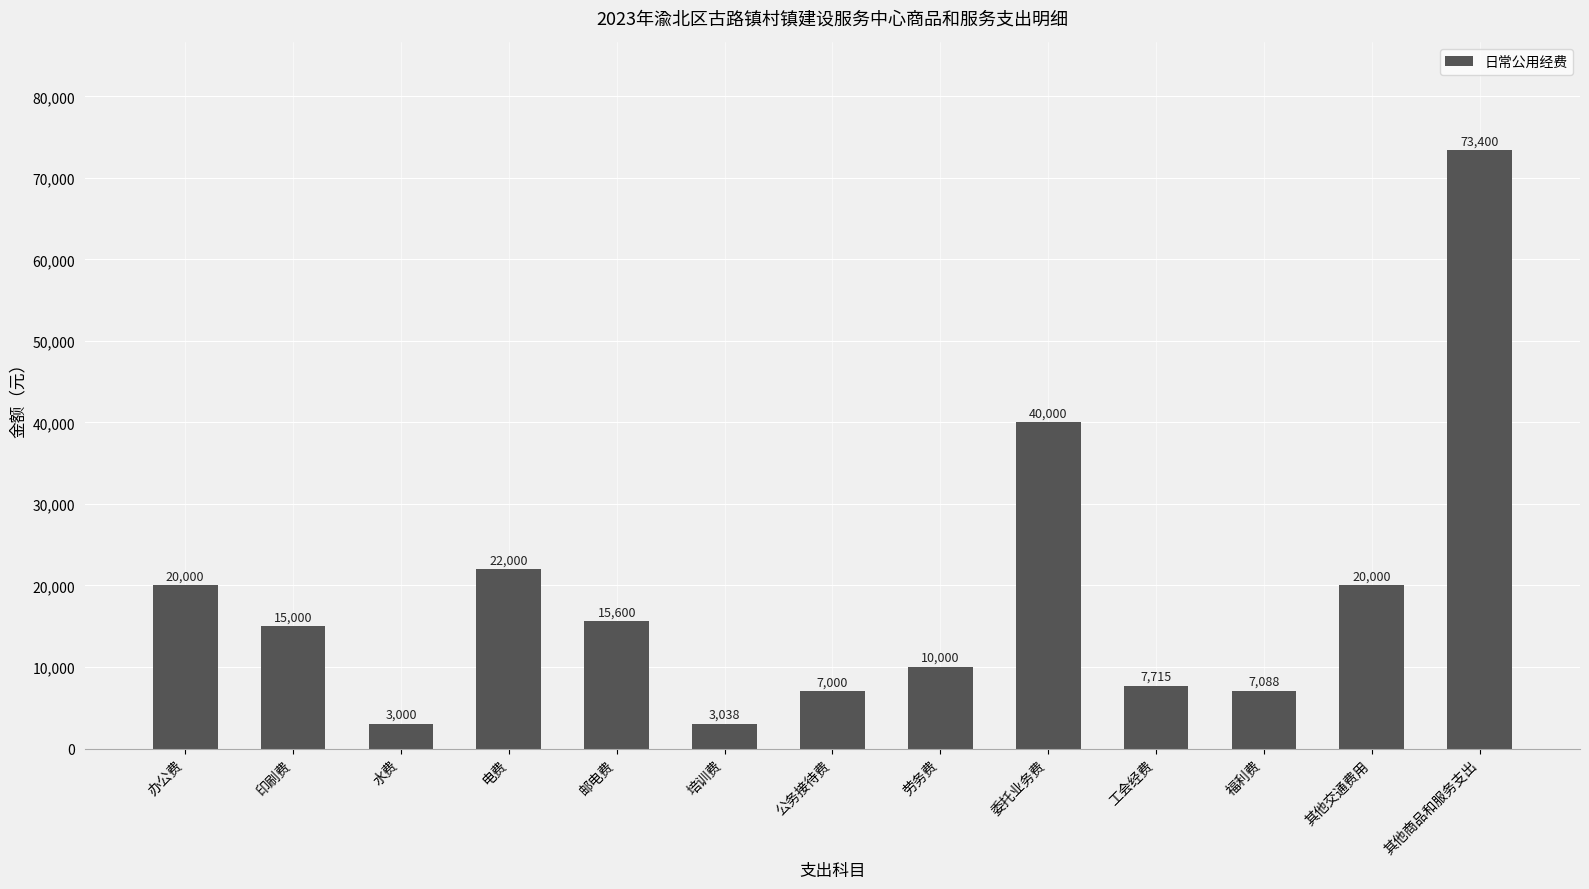

How many data points does each series have?

13